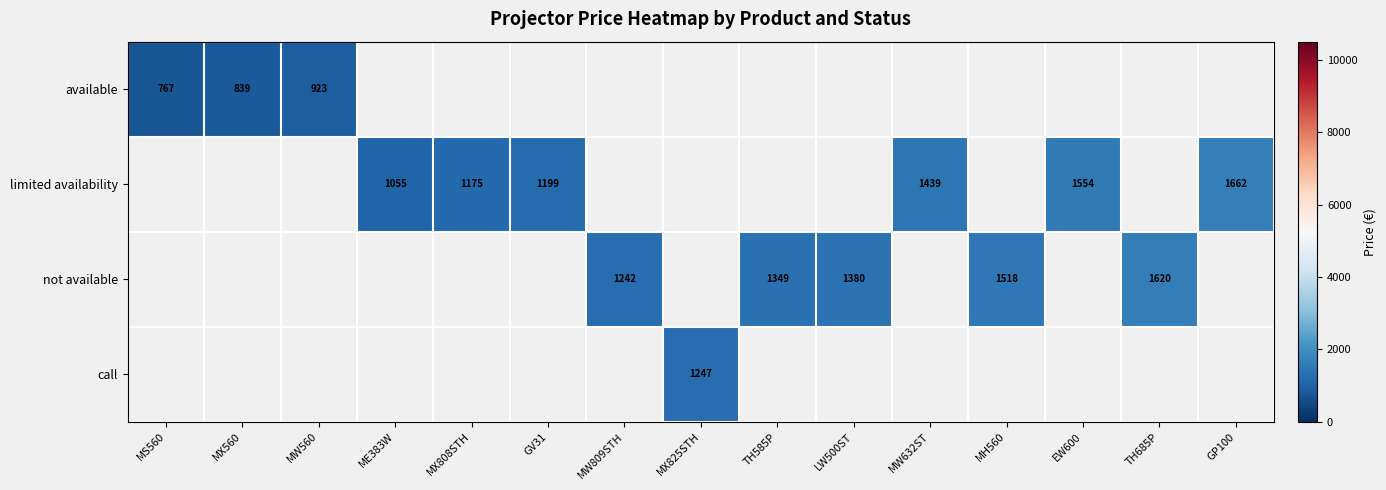

True or false: available has a value of 508.0 at MW560.

False